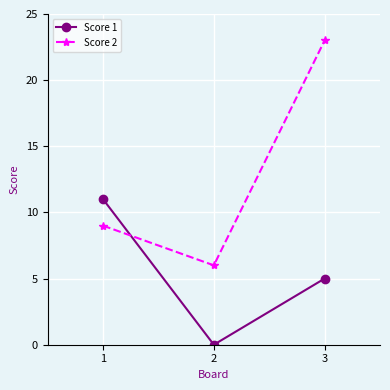

How many values in the Score 2 series are below 9?

1